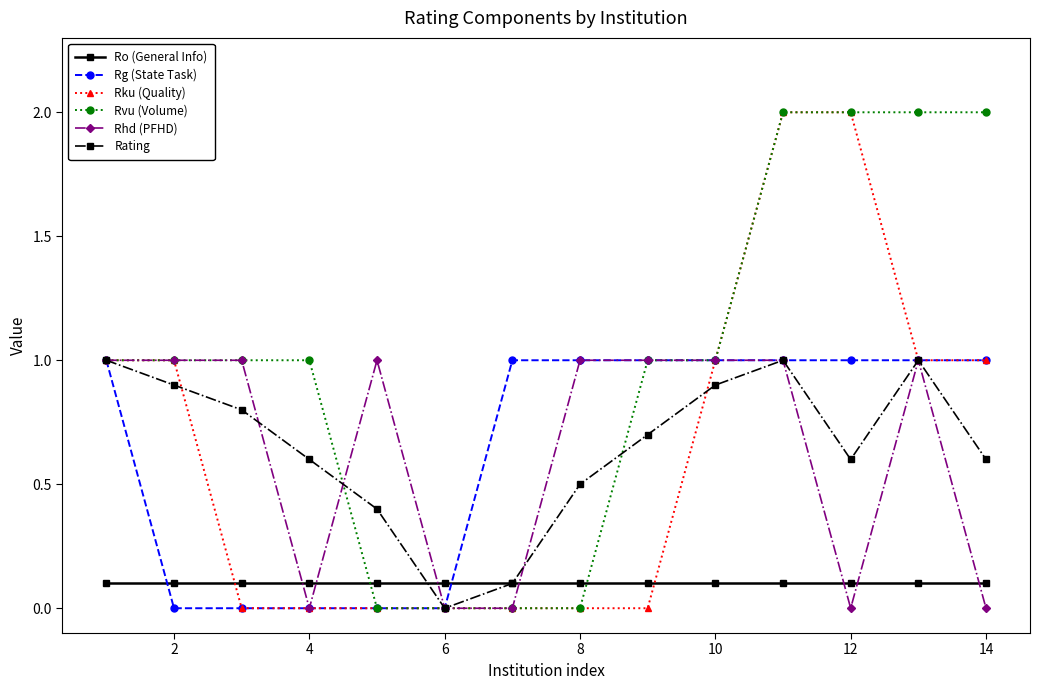

True or false: Rating and Rhd (PFHD) cross at least once.

True